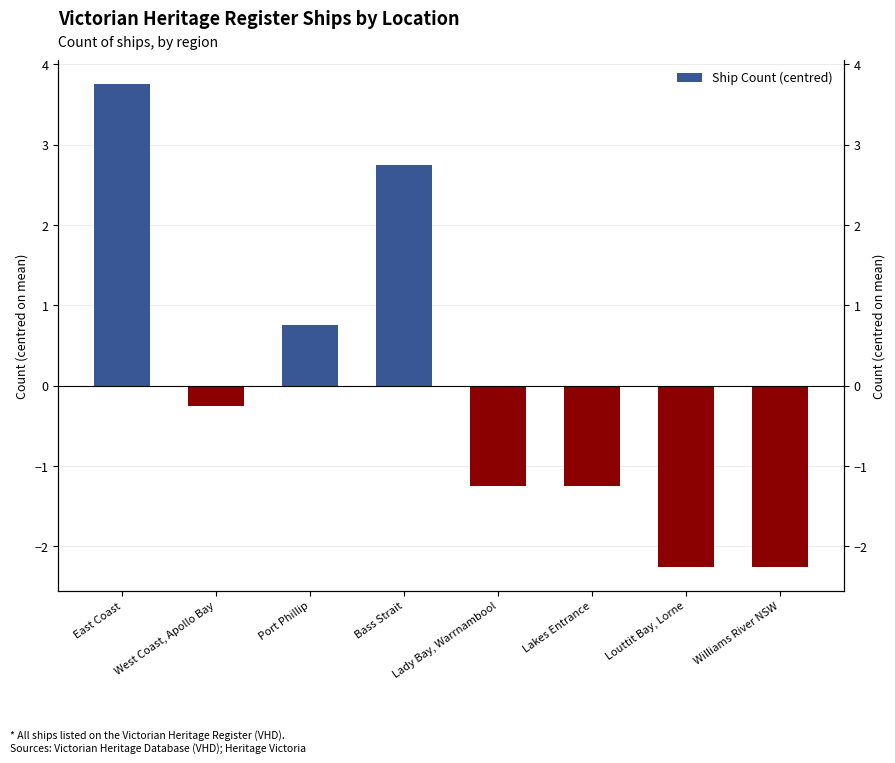

How many values are below zero?

5